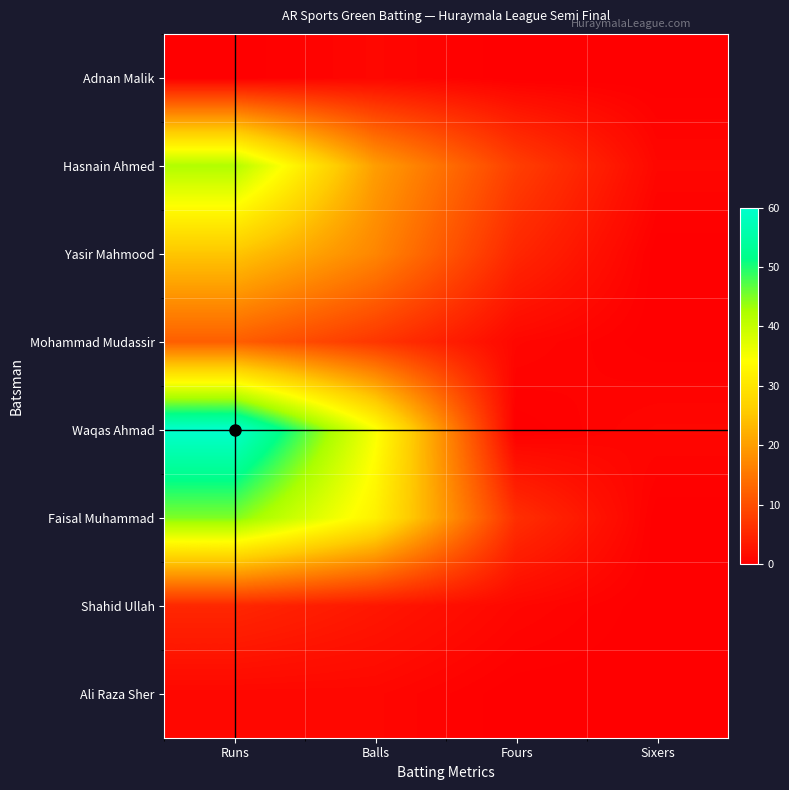

What is the spread (max minus min) of values at Fours?

8